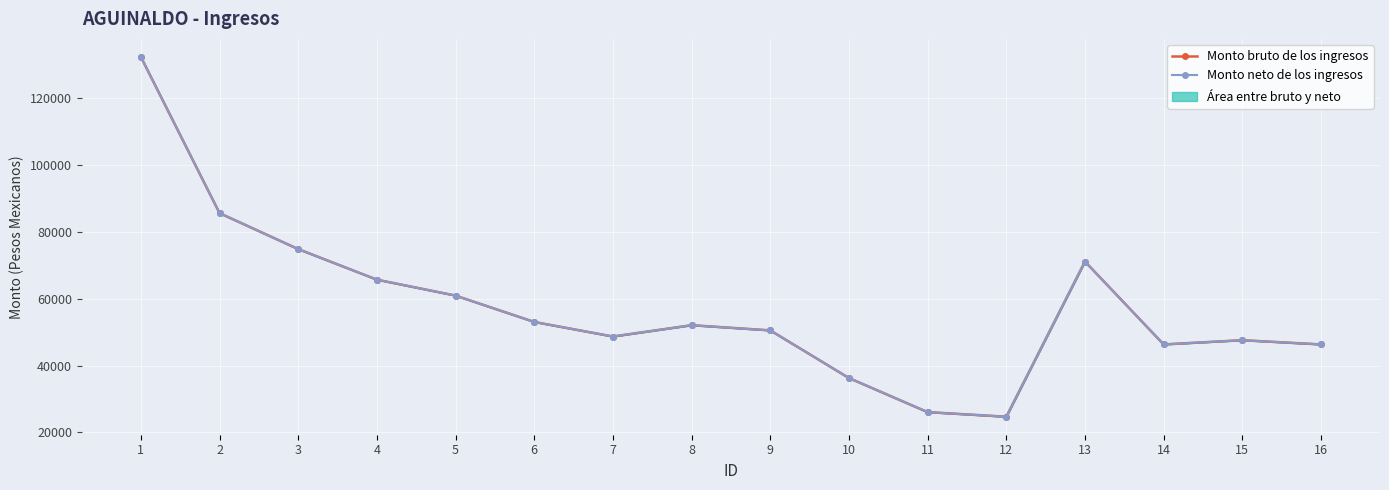

Reading left to right, what are all the values shown in this chart?

Monto bruto de los ingresos: 1=132452	2=85647	3=74875	4=65718	5=60944	6=53049	7=48685	8=52074	9=50523	10=36253	11=26039	12=24656	13=71148	14=46317	15=47581	16=46317
Monto neto de los ingresos: 1=132452	2=85647	3=74875	4=65718	5=60944	6=53049	7=48685	8=52074	9=50523	10=36253	11=26039	12=24656	13=71148	14=46317	15=47581	16=46317